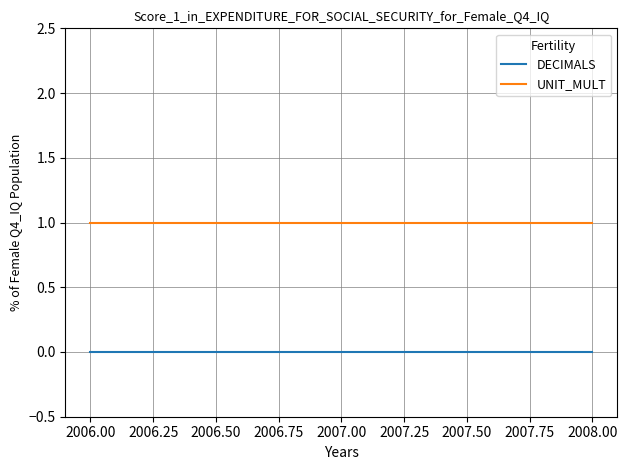

True or false: UNIT_MULT has a value of 1 at 2008.00.

True